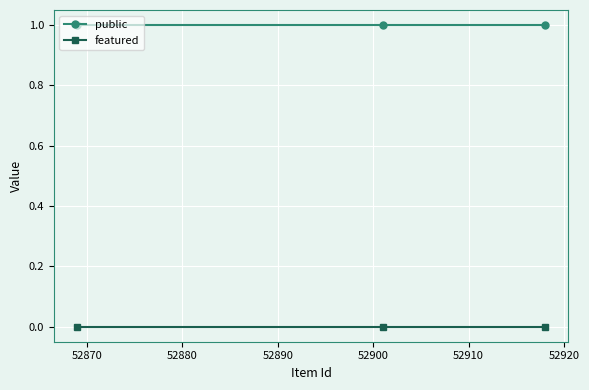

Rank the series by their maximum value, from highest to lowest.

public, featured